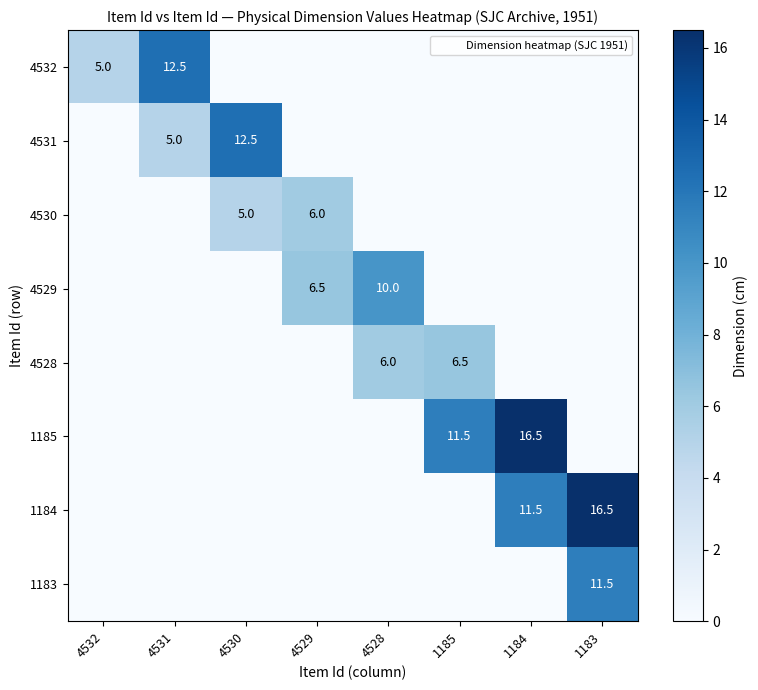

Is the value of 4528 at 4530 greater than the value of 4530 at 1183?

No